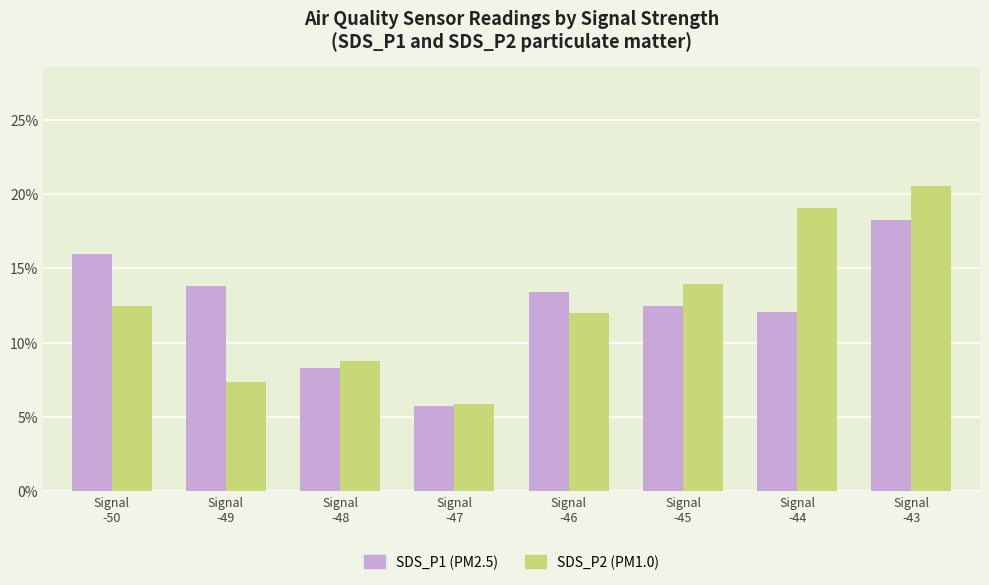

How many bars are there in total?

16